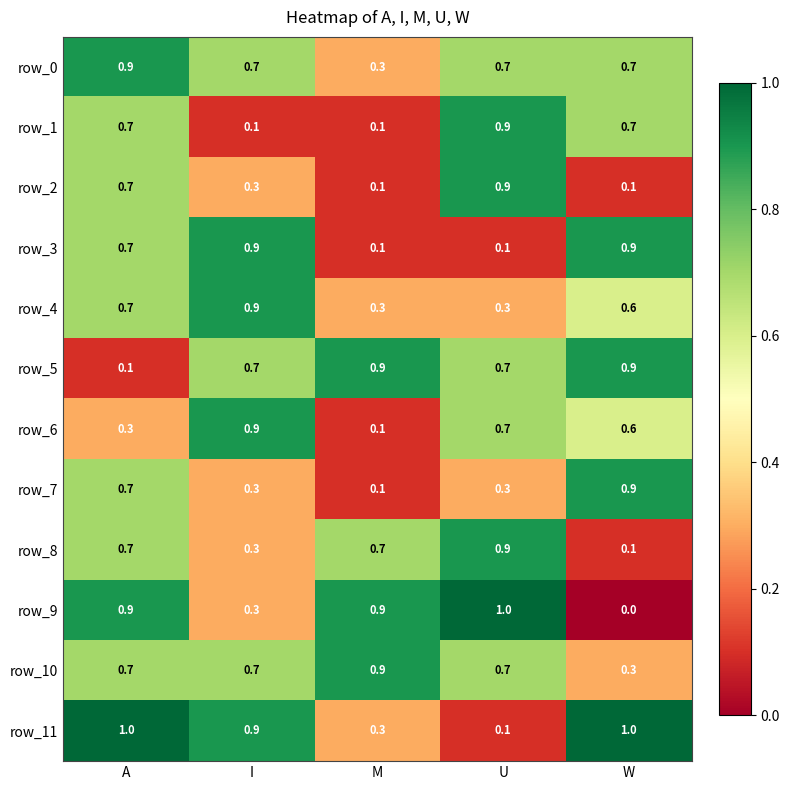

What is the spread (max minus min) of values at A?

0.9